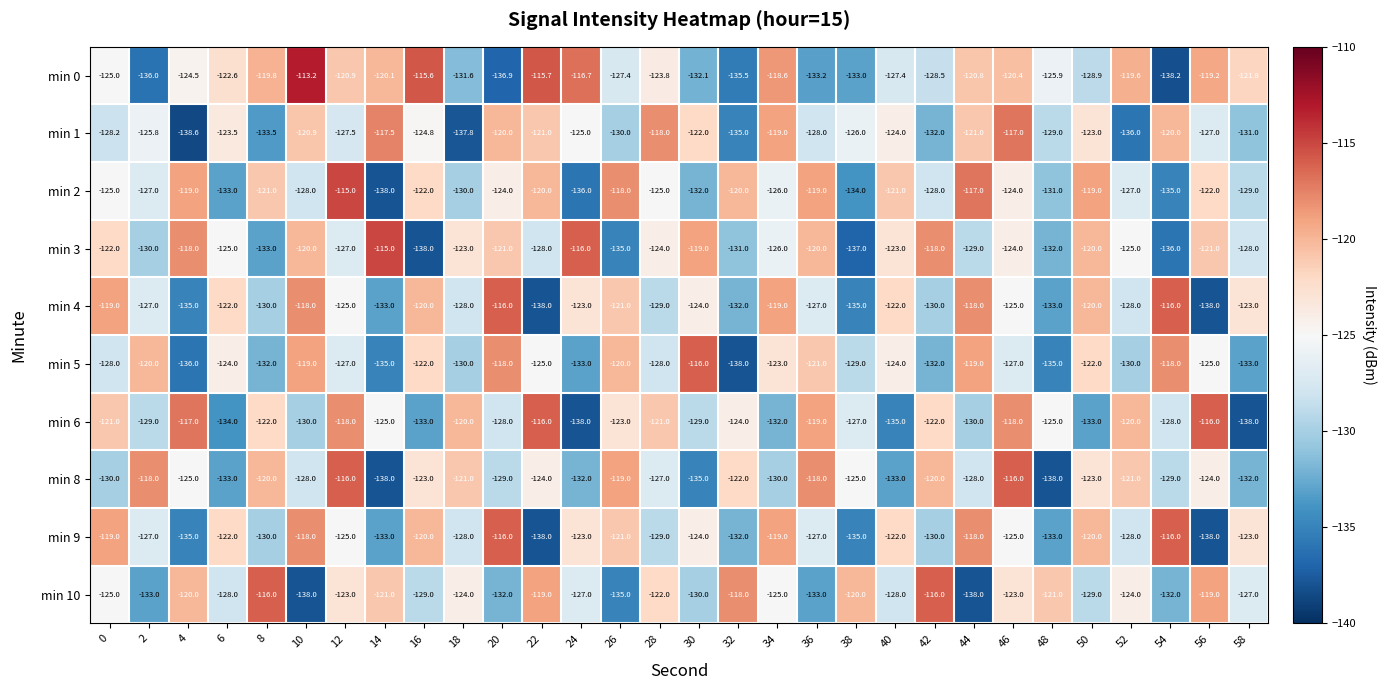

What is the difference between the highest and lowest values at 24?

22.0